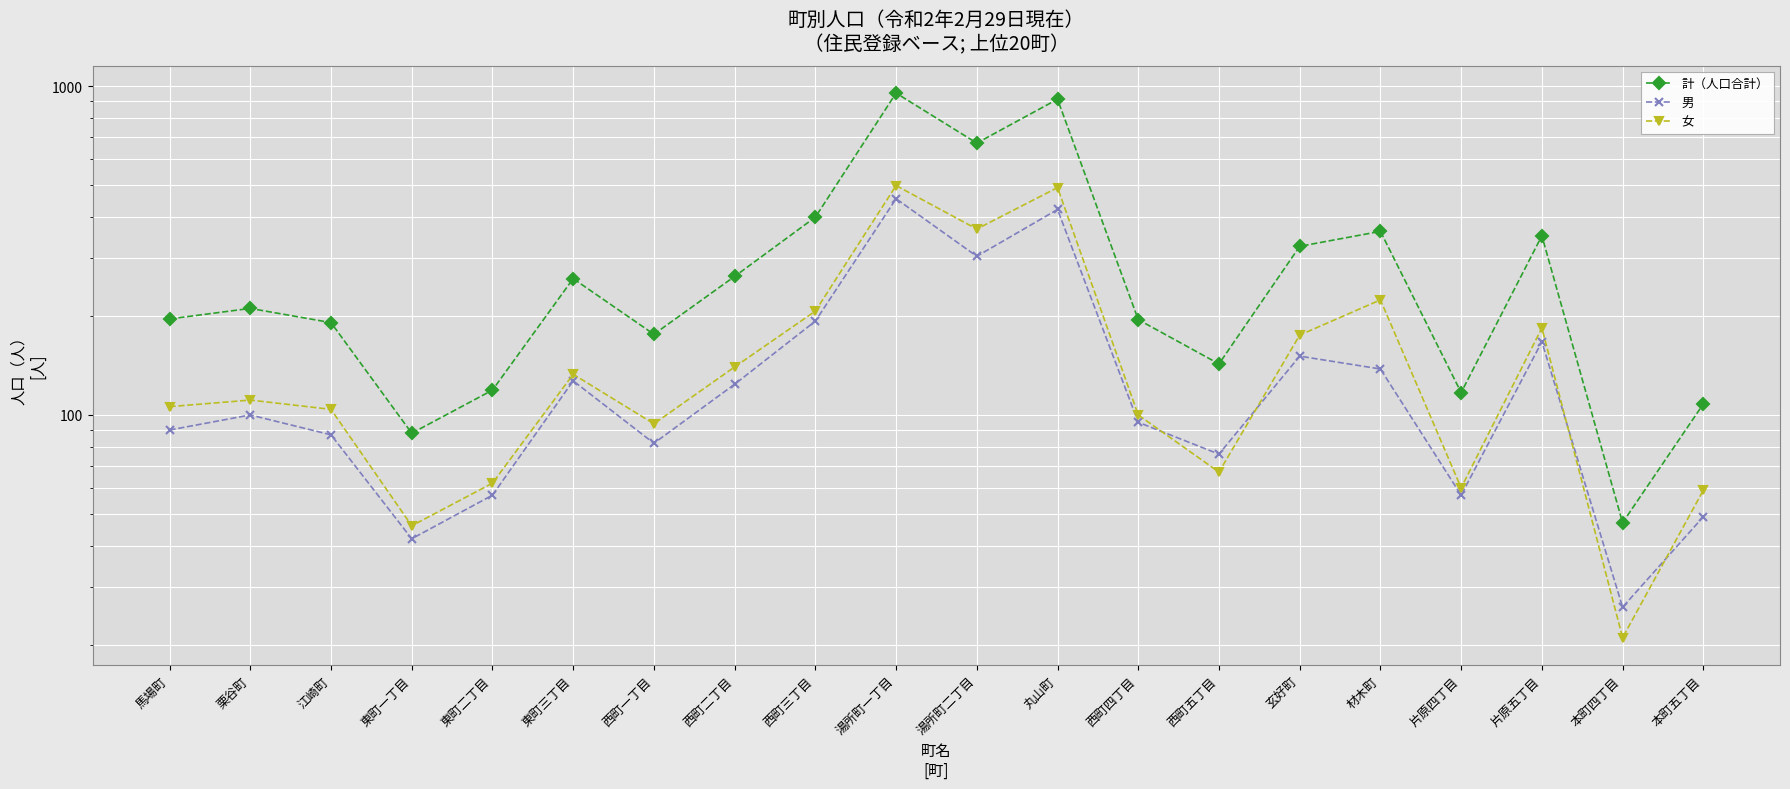

At which category does the chart reach its minimum across all series?

本町四丁目